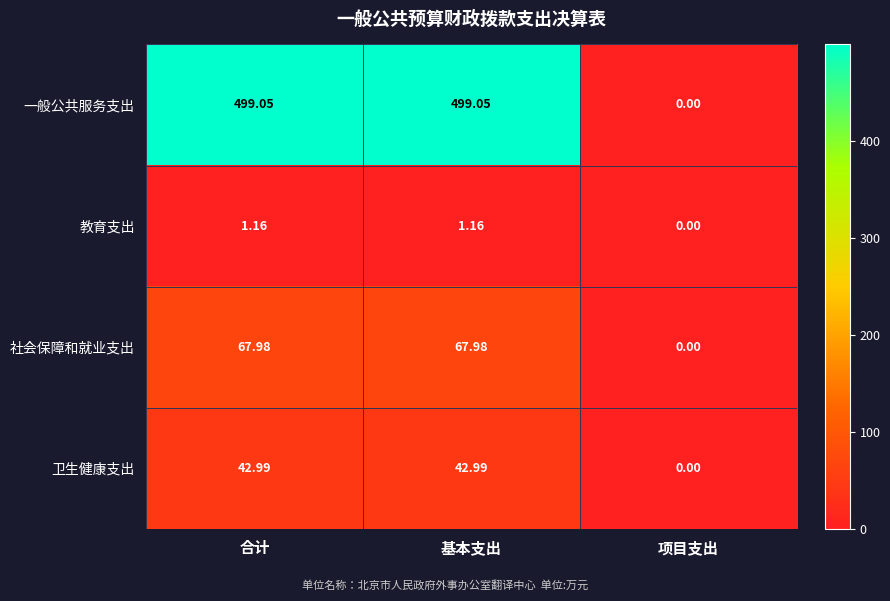

Rank the series at 合计 from lowest to highest value.

教育支出, 卫生健康支出, 社会保障和就业支出, 一般公共服务支出